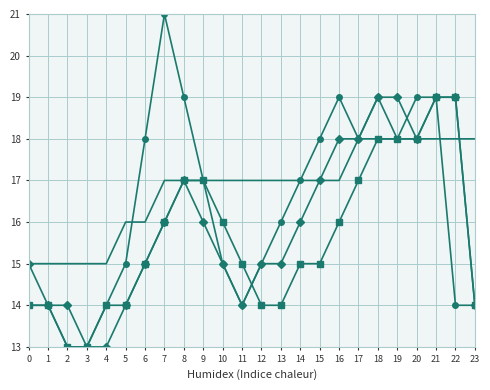

What is the smallest value displayed?

13